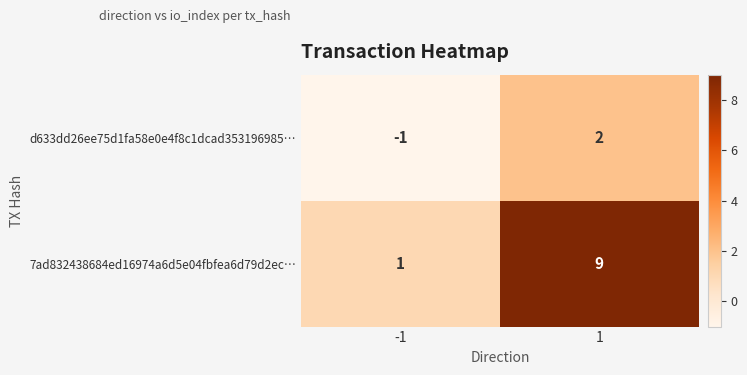

What is the spread (max minus min) of values at -1?

2